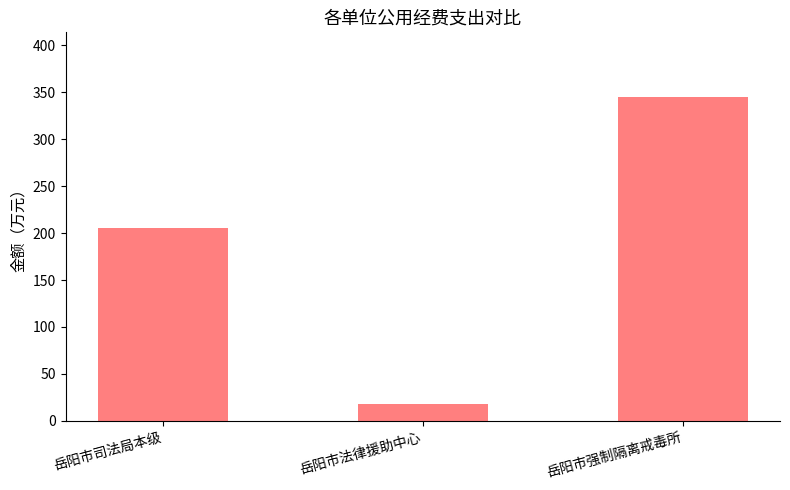

How many bars are there in total?

3